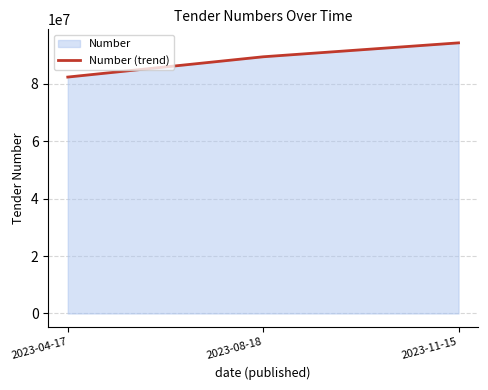

What is the difference between the values at 2023-11-15 and 2023-08-18?

4849033